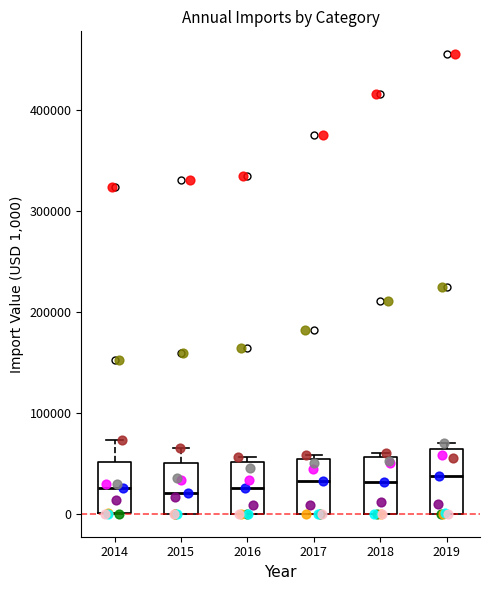

Reading left to right, read every box against the y-axis: the position of its median line, the range the box covers, and the ends of its whiskers. The values are not printed on the chart, so give them approximately, as read against the axis.

2014: median 30000, box 0 to 50000, whiskers 0 to 70000
2015: median 20000, box 0 to 50000, whiskers 0 to 70000
2016: median 30000, box 0 to 50000, whiskers 0 to 60000
2017: median 30000, box 0 to 50000, whiskers 0 to 60000
2018: median 30000, box 0 to 60000, whiskers 0 to 60000 (just above the box's upper edge)
2019: median 40000, box 0 to 60000, whiskers 0 to 70000